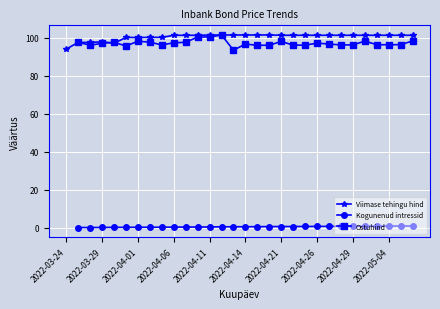

The value of Viimase tehingu hind at 2022-03-29 is 97.9. True or false?

True